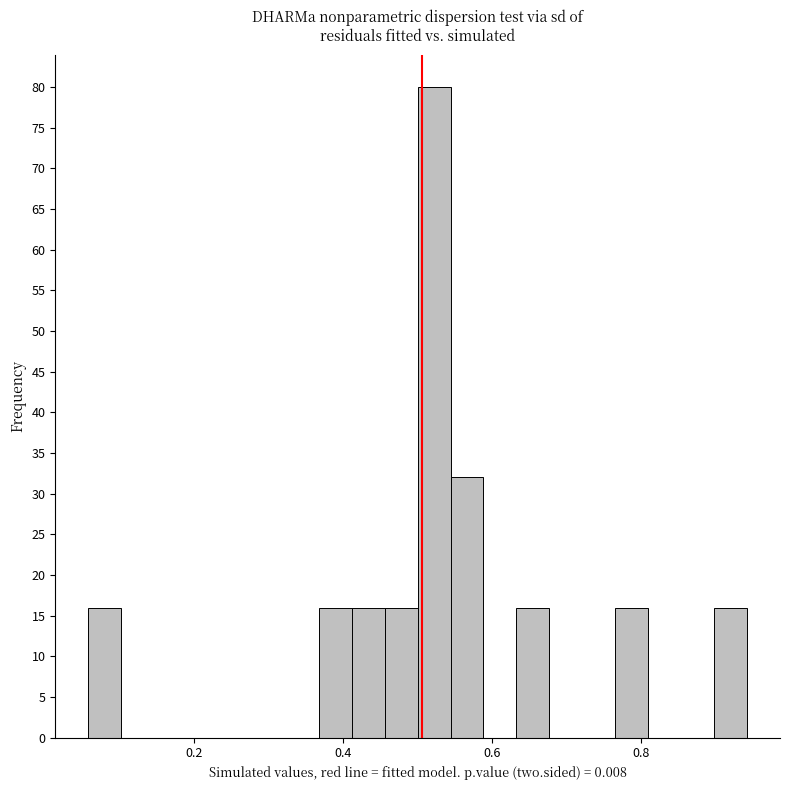

Around what value on the x-axis is the tallest bar? Give the approximate position of its centre, as read against the axis.

0.52